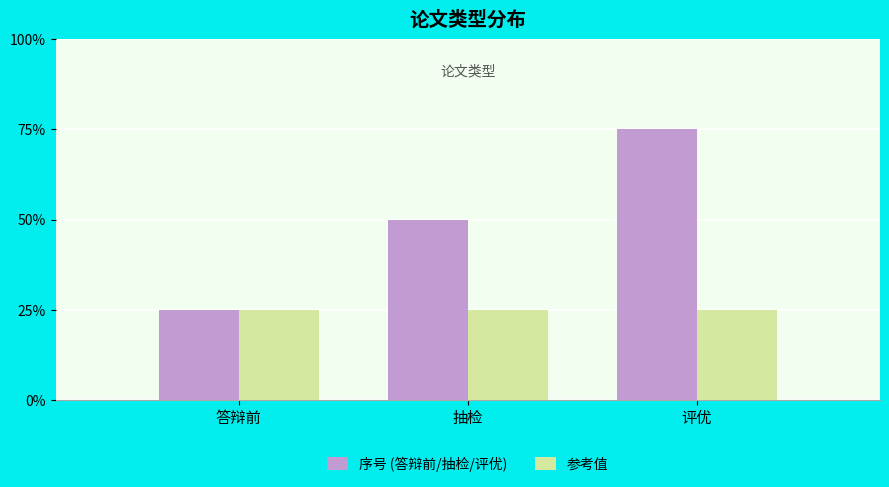

What is the label of the 2nd bar from the right?

抽检